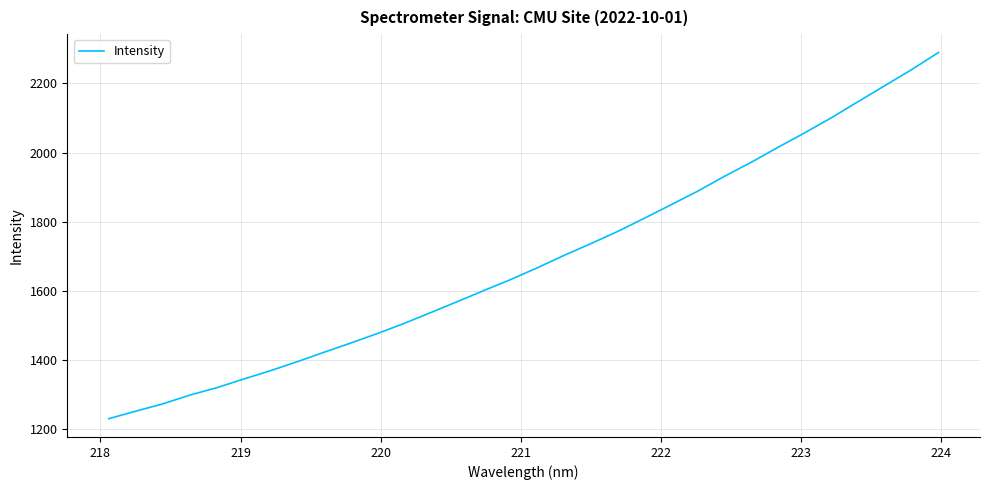

What is the greatest value displayed?

2289.1